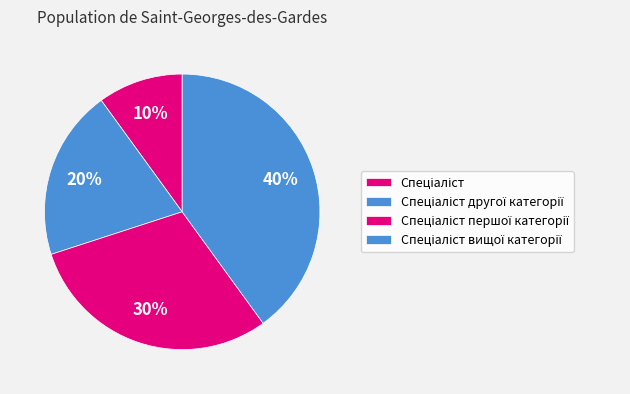

What is the largest slice in the pie chart?

Спеціаліст вищої категорії